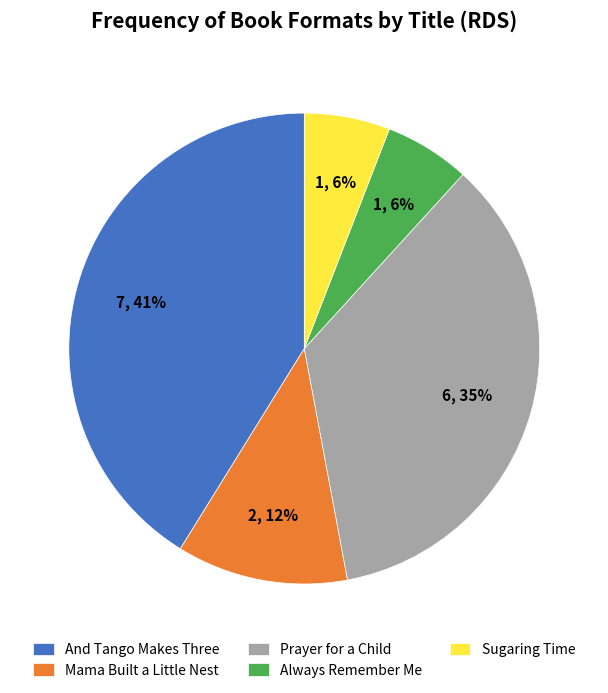

Does Prayer for a Child account for over 50% of the chart?

No